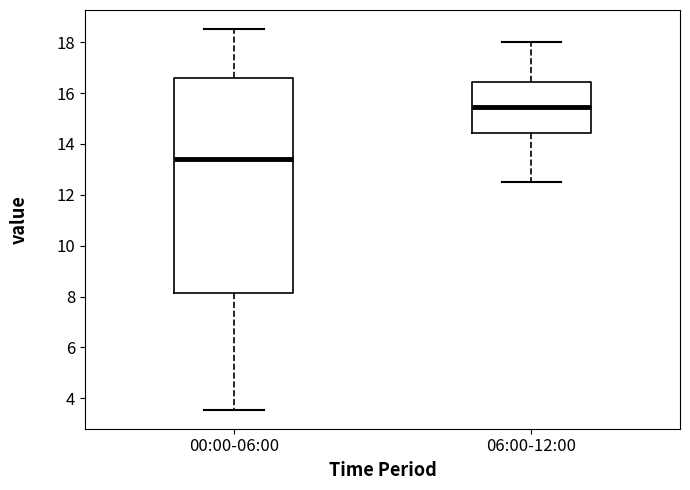

Reading left to right, transcribe this box plot: for each box, give where its median line is, the range the box spans, and where its two whiskers end, as read against the y-axis. The values are not printed on the chart, so give them approximately, as read against the axis.

00:00-06:00: median 13.4, box 8.2 to 16.6, whiskers 3.6 to 18.6
06:00-12:00: median 15.4, box 14.4 to 16.4, whiskers 12.6 to 18.0